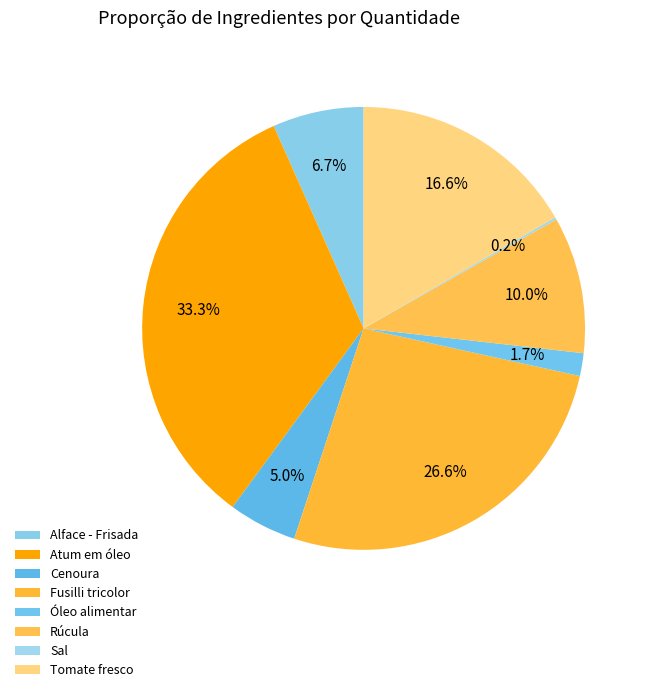

Is it true that Alface - Frisada is 7% of the pie?

True